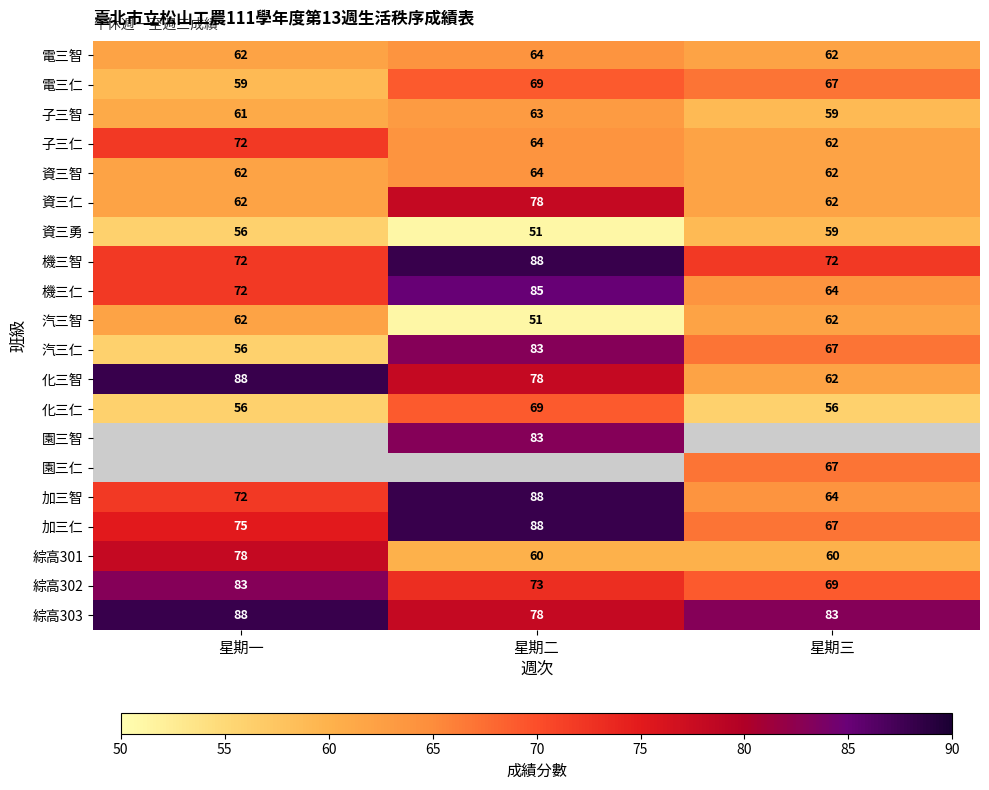

Is the value of 資三勇 at 星期一 greater than the value of 電三智 at 星期三?

No